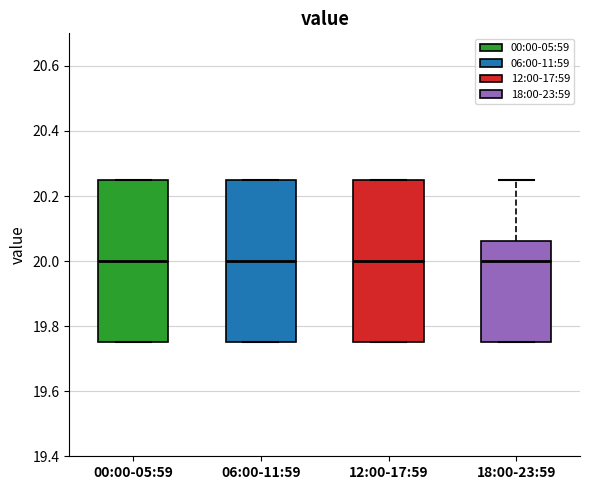

Where is the lower edge of the box for 00:00-05:59 on the y-axis? The values are not printed on the chart, so give them approximately, as read against the axis.

19.76